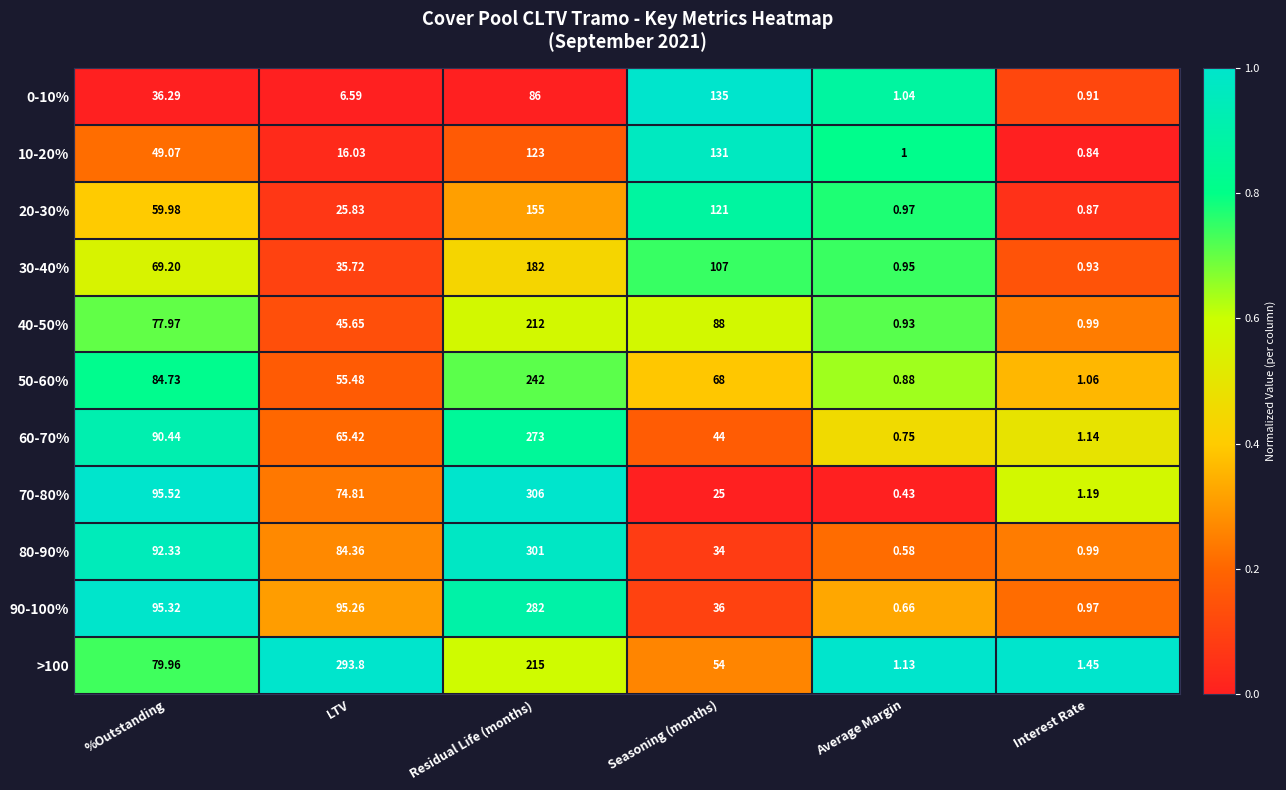

How many series are shown in this chart?

11